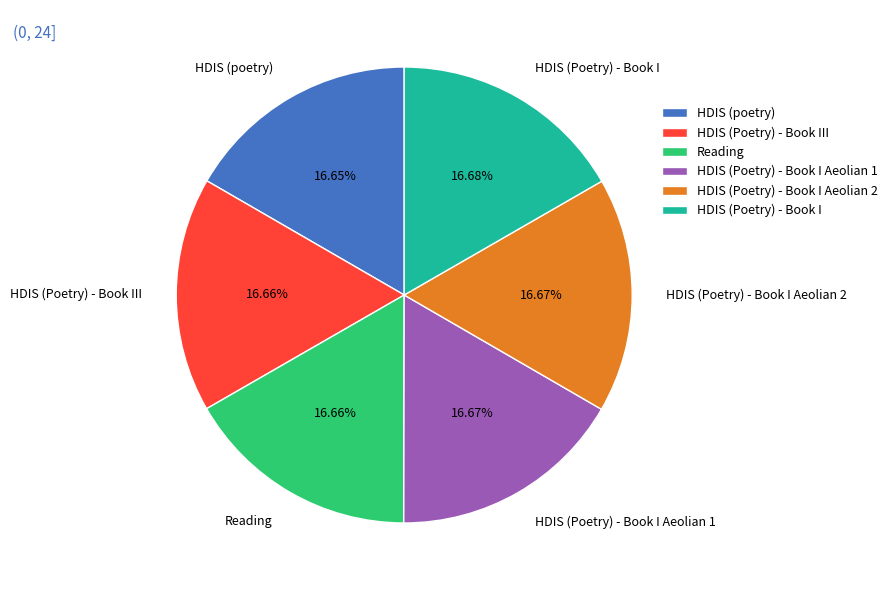

To the nearest percent, what portion does HDIS (Poetry) - Book I Aeolian 2 represent?

17%